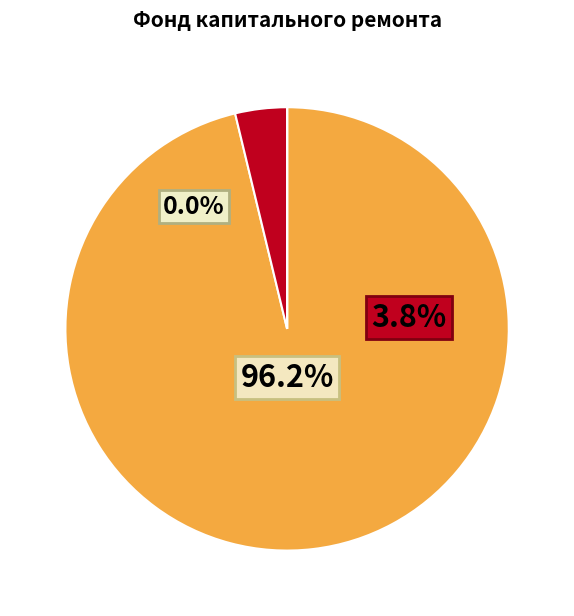

Which slice is the largest?

за счет минимального взноса